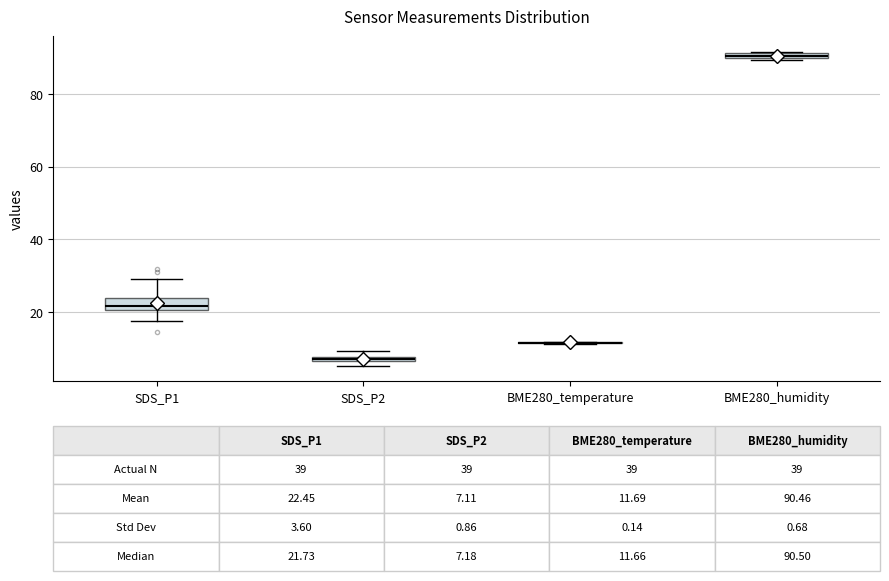

Comparing the boxes themselves (not the whiskers), which one is the tallest?

SDS_P1